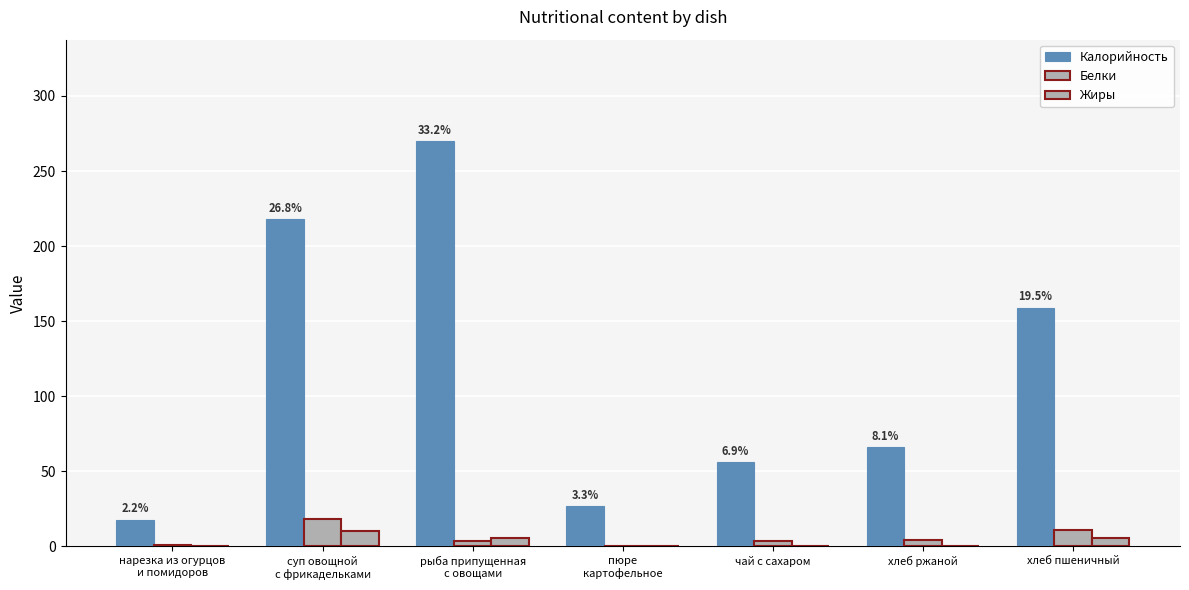

What position from the right is пюре
картофельное?

4